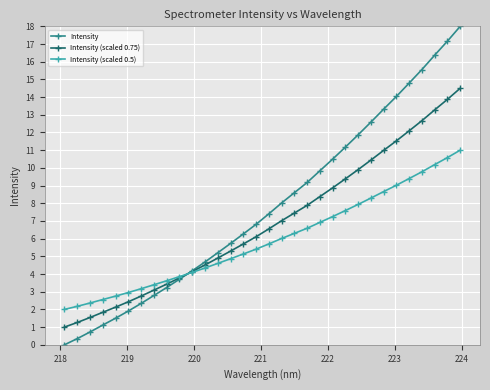

True or false: Intensity has more than 0 points higher than both neighbors.

False